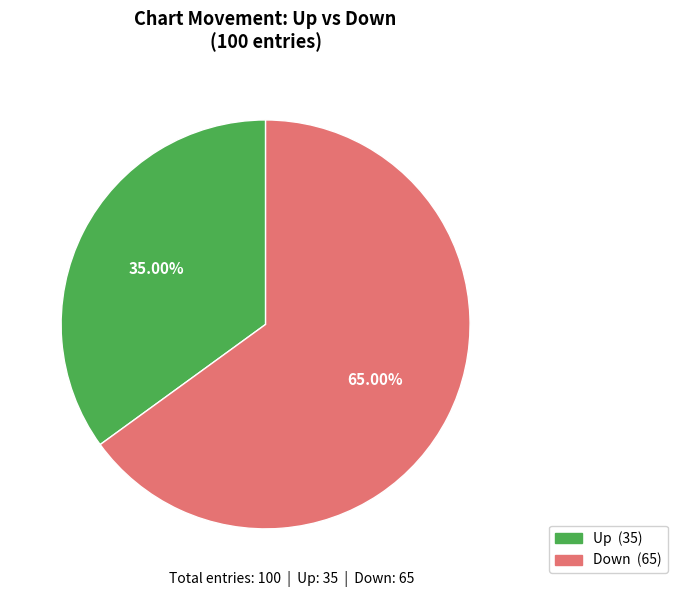

Is there a majority slice in this chart?

Yes